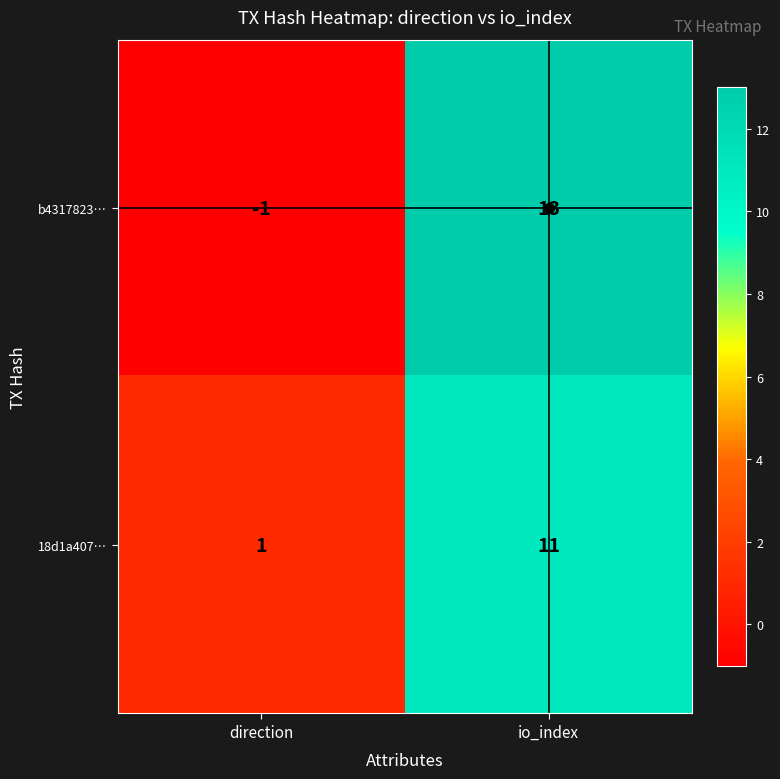

Where is b4317823… nearest to the value 6?

direction